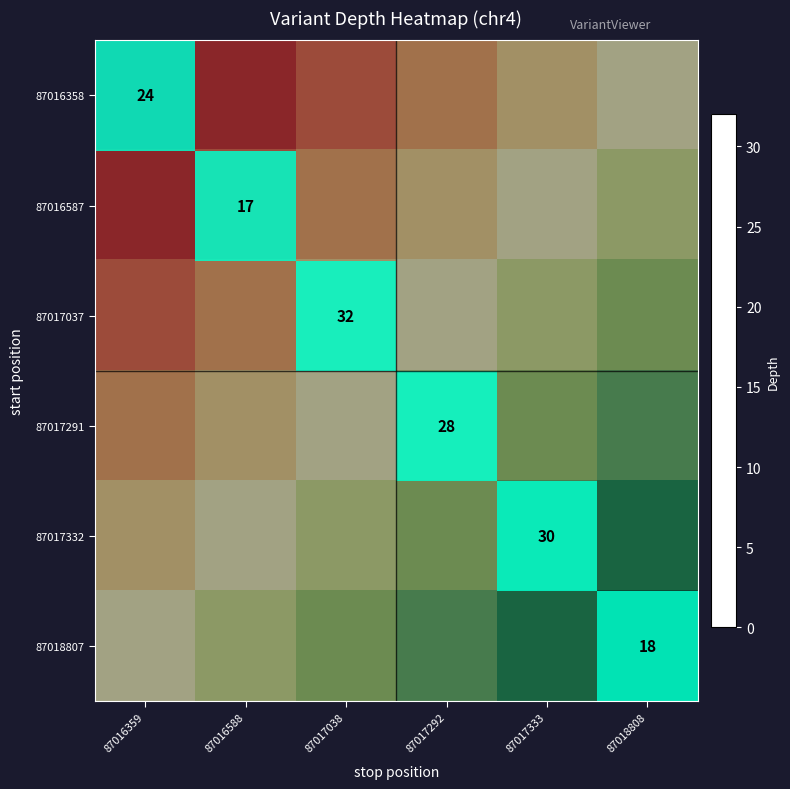

At which category does the chart reach its minimum across all series?

87016588